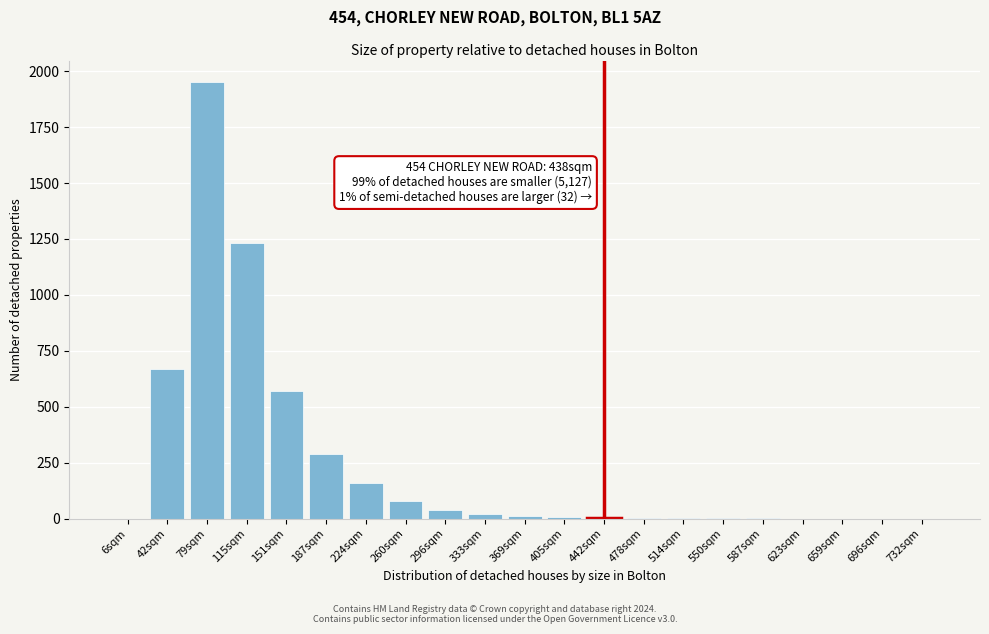

The chart shows a value of 312 at 42sqm. True or false?

False